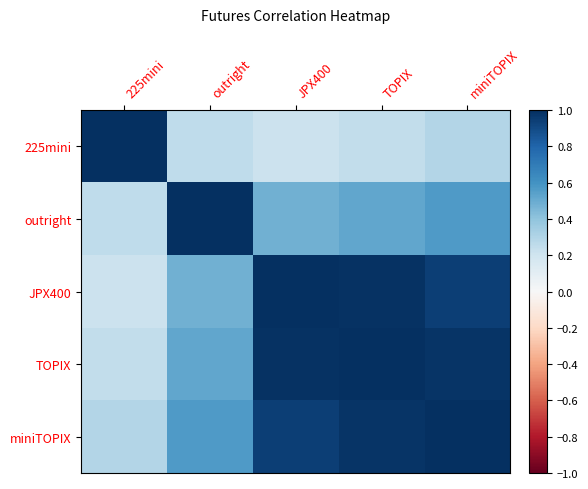

What is the difference between the highest and lowest values at 225mini?

0.8